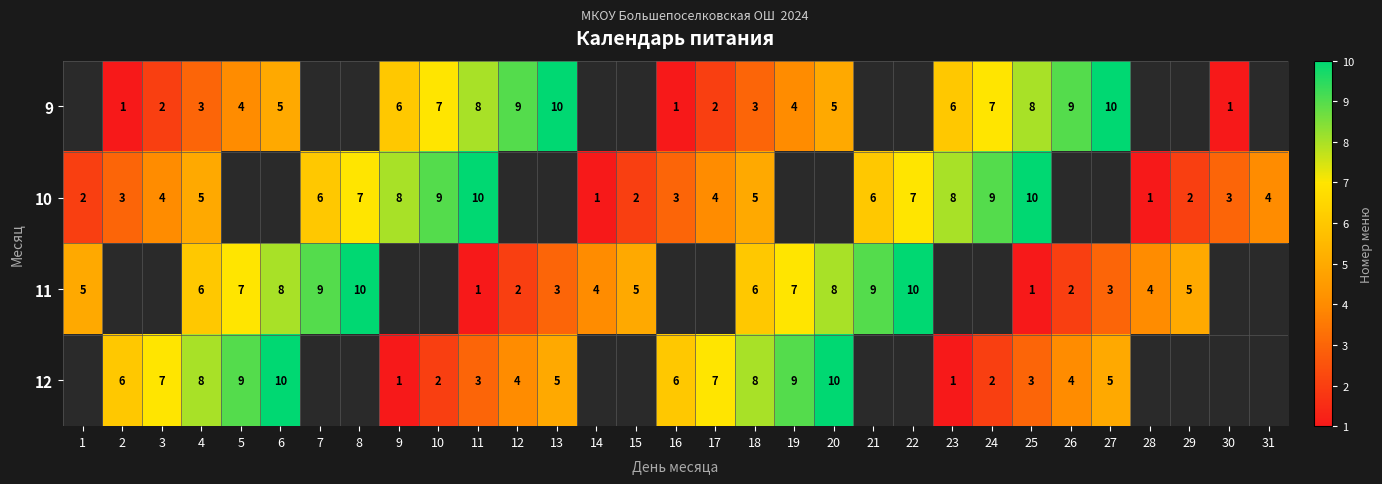

At 11, list the series in order from smallest to largest.

11, 12, 9, 10